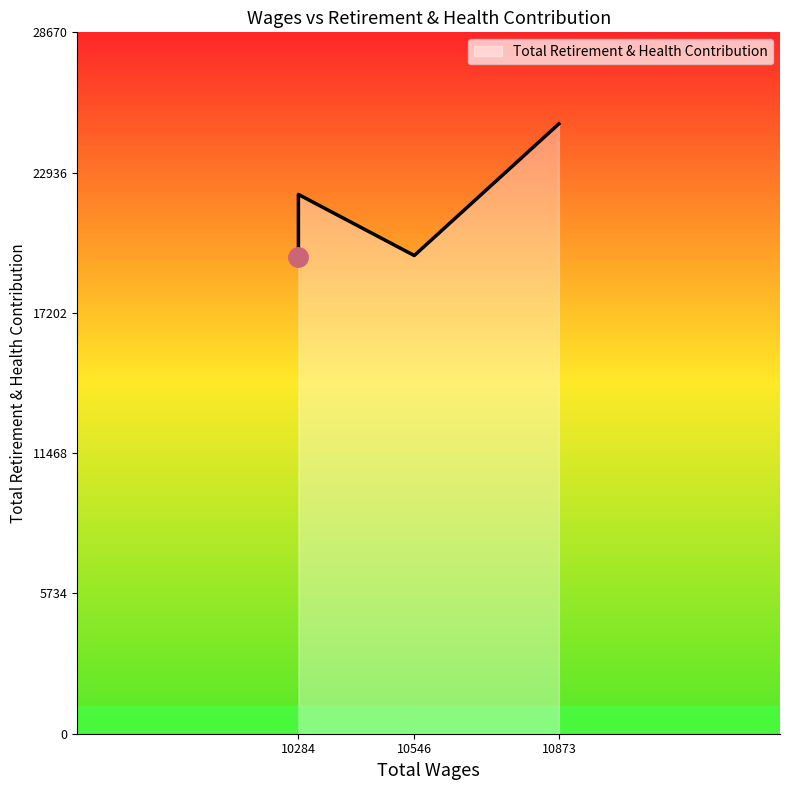

What is the difference between the maximum and minimum values?

5463